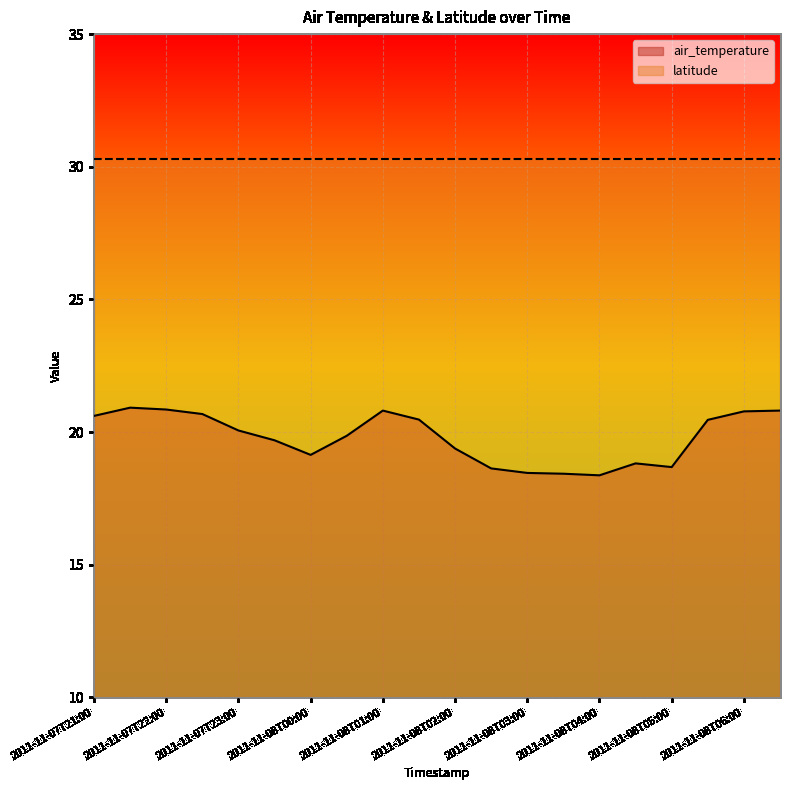

What is the difference between the maximum and second lowest values?

2.5